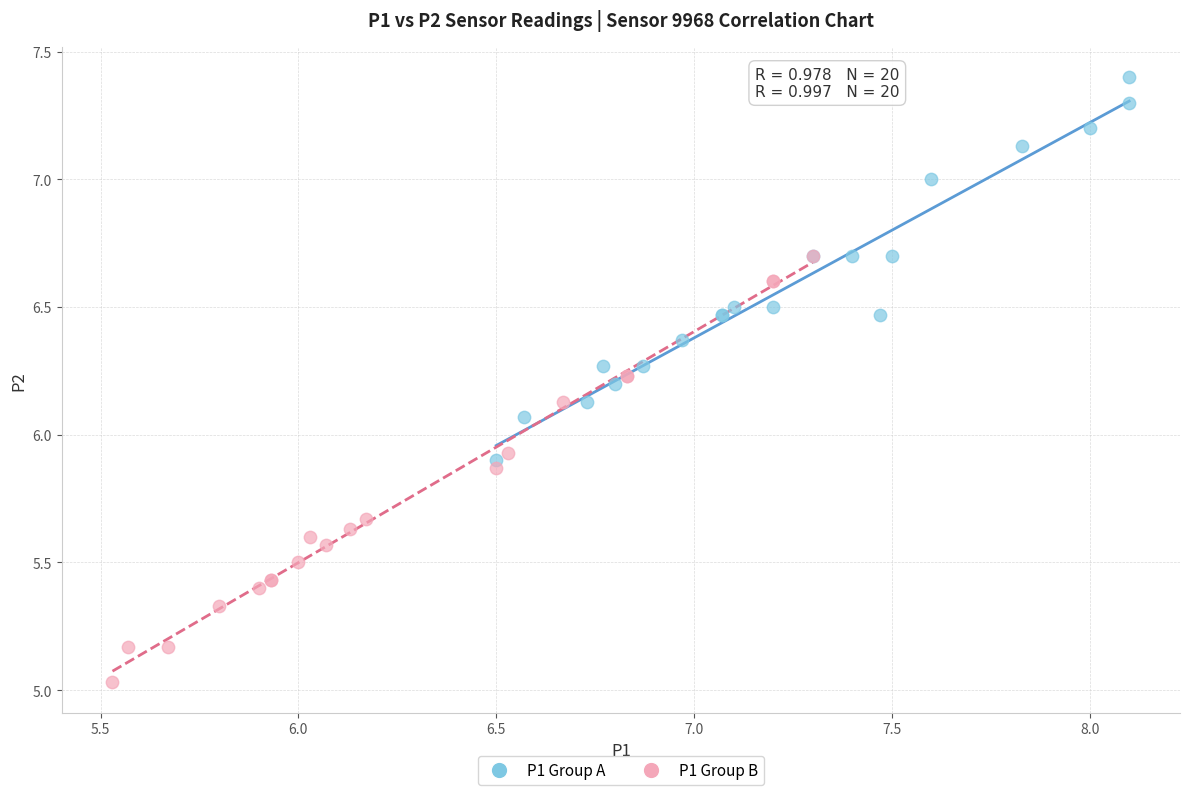

Which series reaches the maximum Y coordinate?

P1 Group A